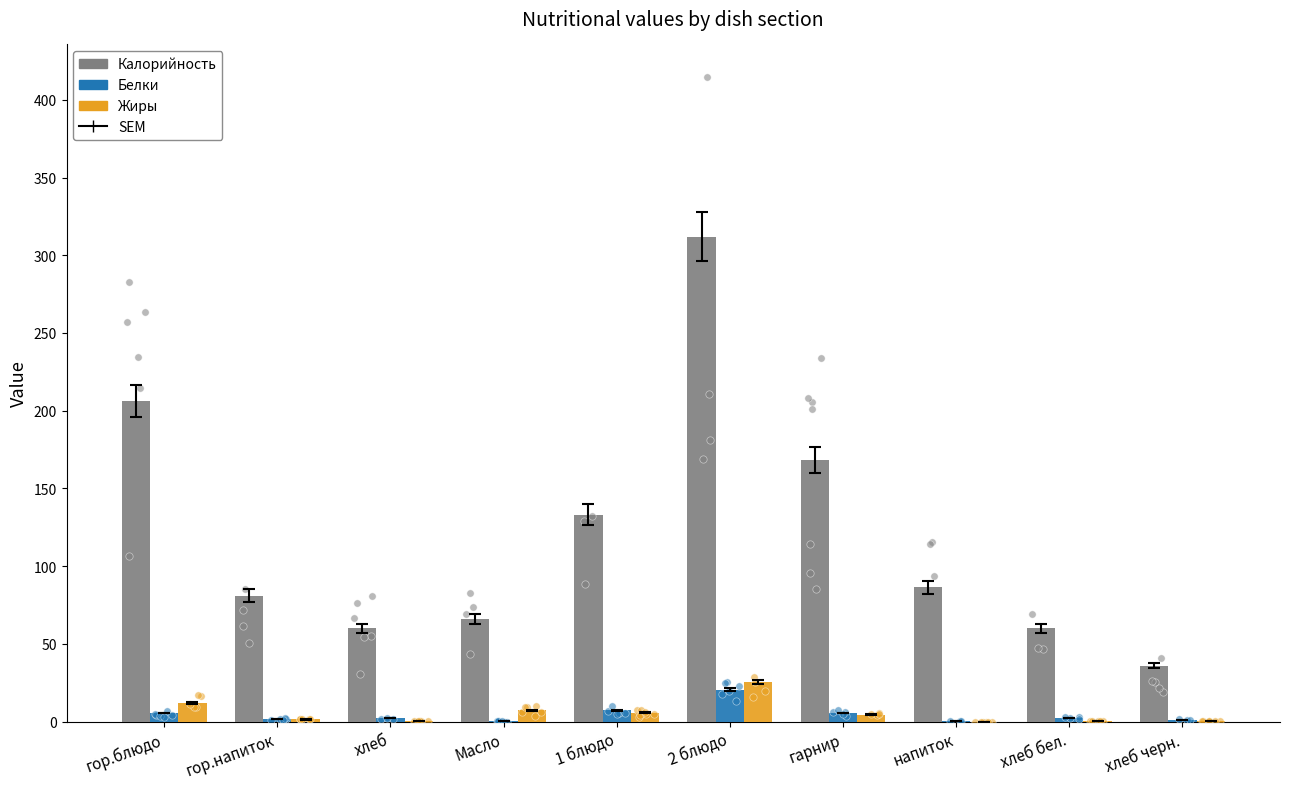

Which series reaches the maximum Y coordinate?

Калорийность